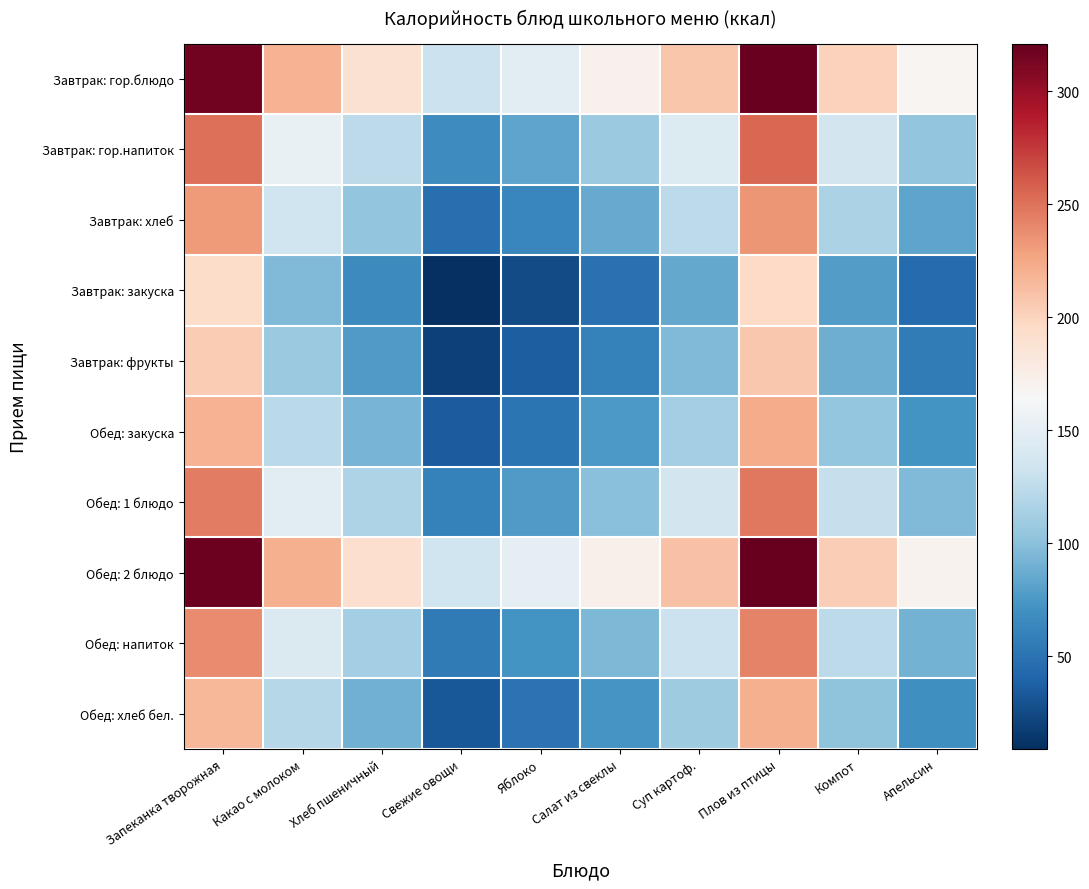

Rank the series by their maximum value, from highest to lowest.

Обед: 2 блюдо, Завтрак: гор.блюдо, Завтрак: гор.напиток, Обед: 1 блюдо, Обед: напиток, Завтрак: хлеб, Обед: закуска, Обед: хлеб бел., Завтрак: фрукты, Завтрак: закуска